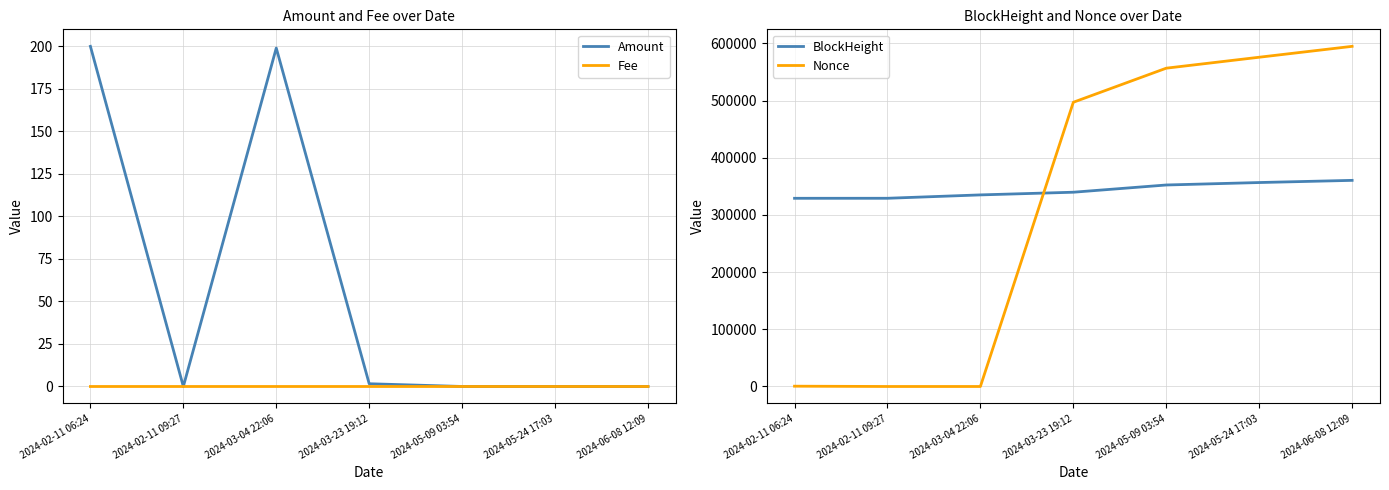

Where does the Nonce series first go above 497187?

2024-05-09 03:54